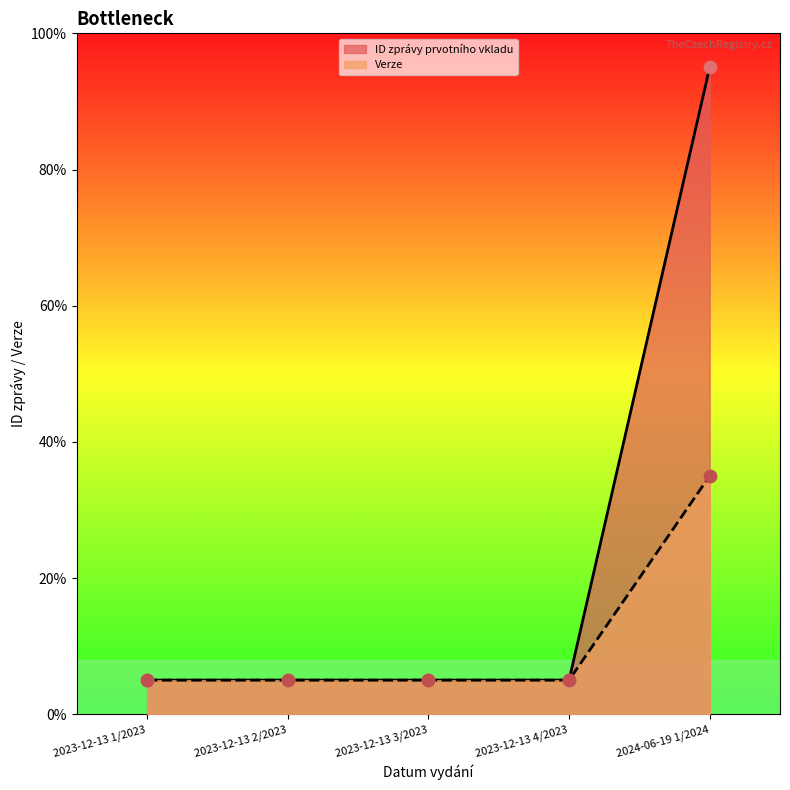

Which series has the widest spread of Y values?

ID zprávy prvotního vkladu